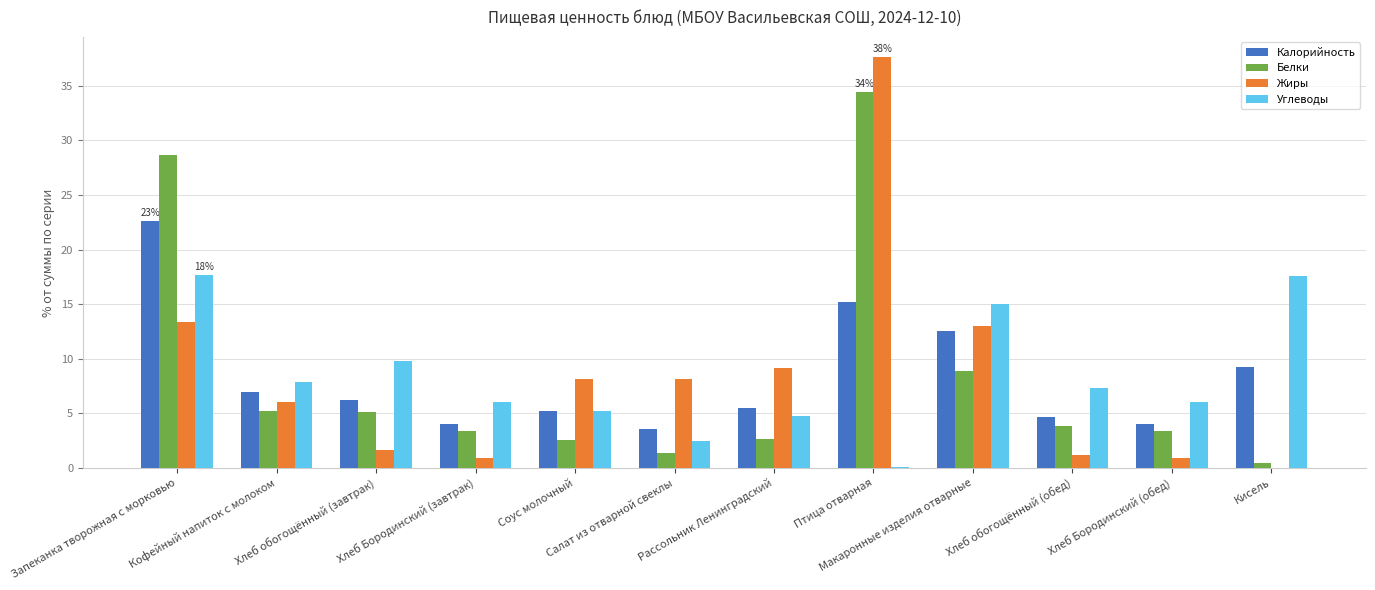

What is the highest value of the Белки series?

34.4